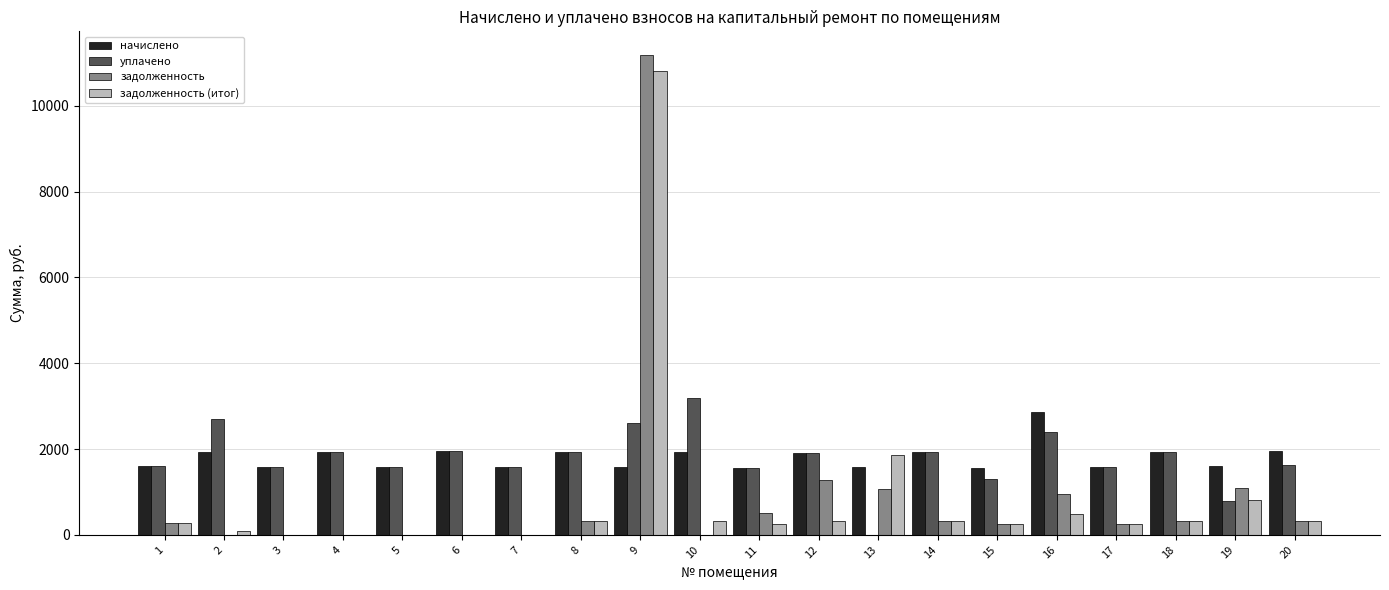

Is the value of уплачено at 19 greater than the value of начислено at 7?

No